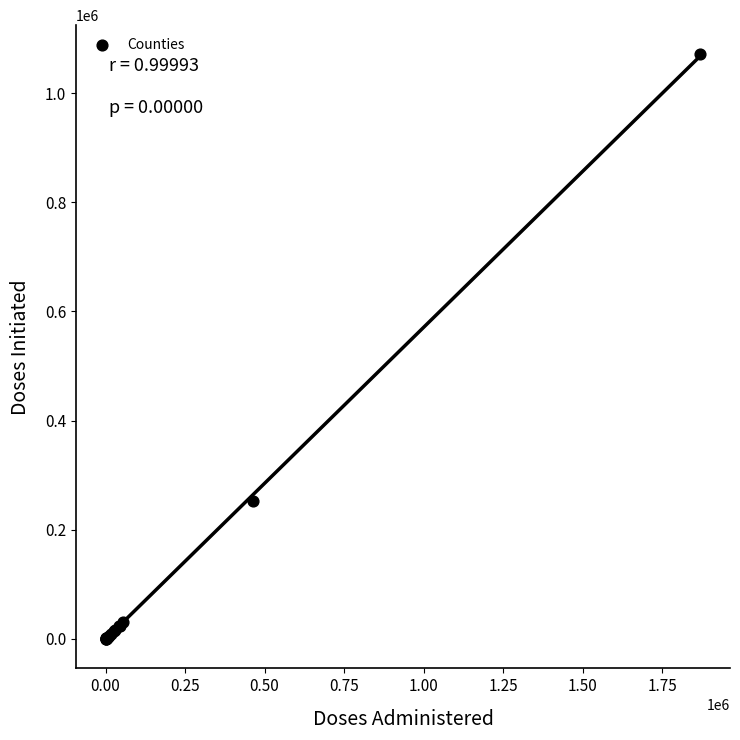

What Y value in the scatter plot is closest to 535706?

252049